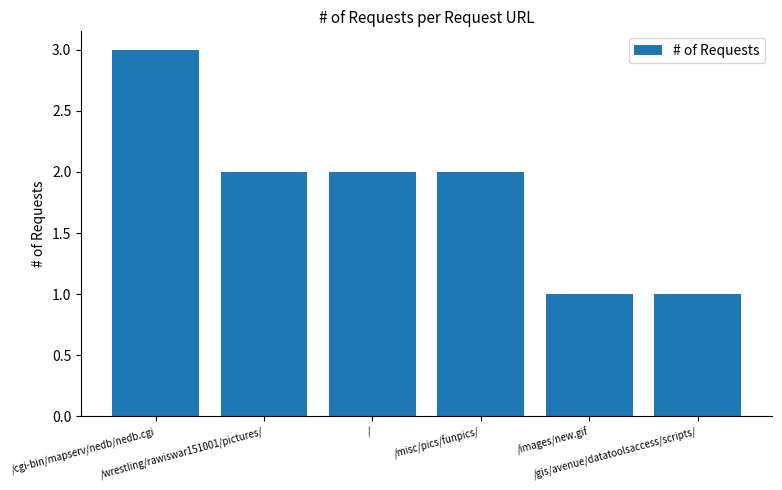

How many data points does each series have?

6